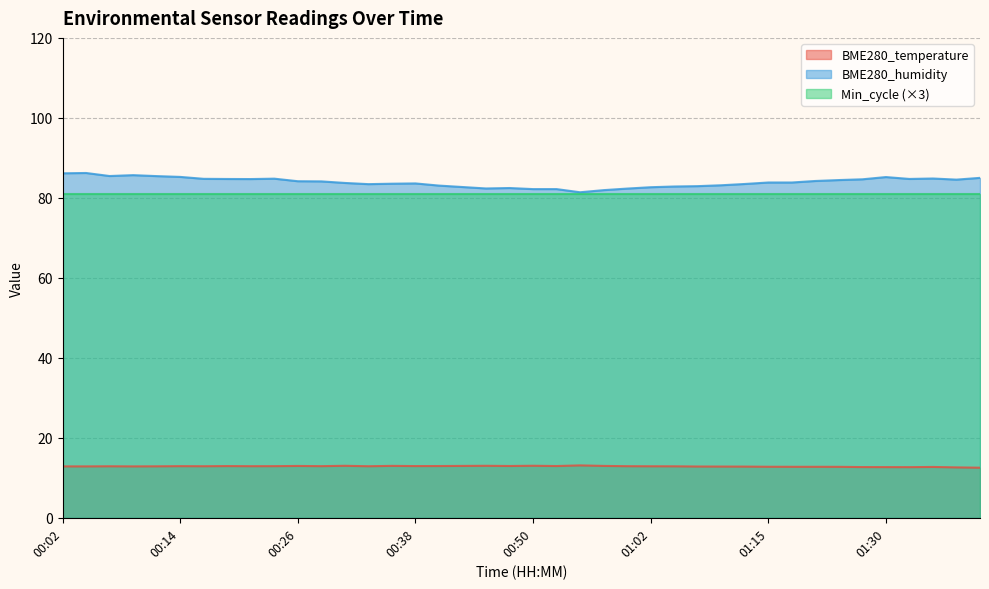

True or false: BME280_humidity has more than 0 interior local peaks.

True